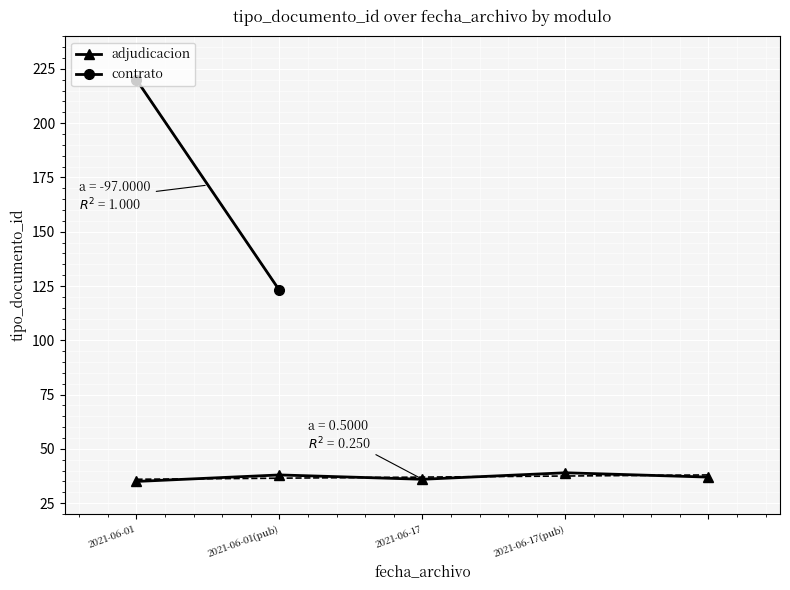

What is the ratio of the value at 2021-06-17 to the value at 2021-06-01(pub)?

0.9